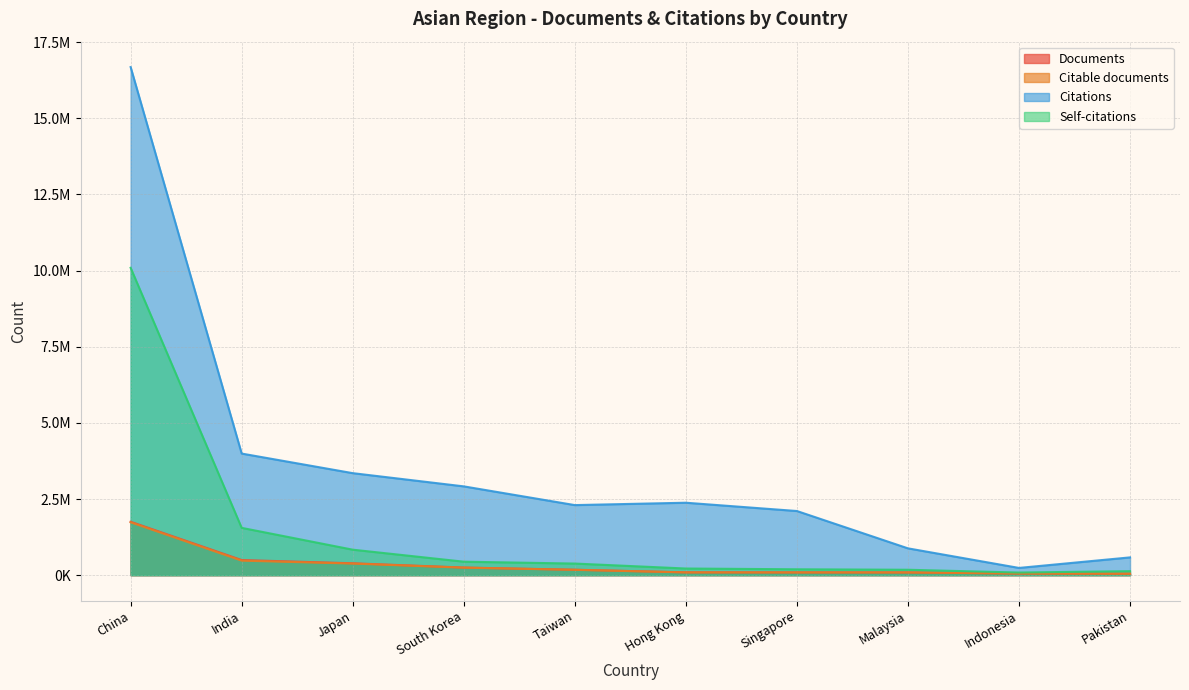

Is it true that Citable documents equals 477229 at India?

True